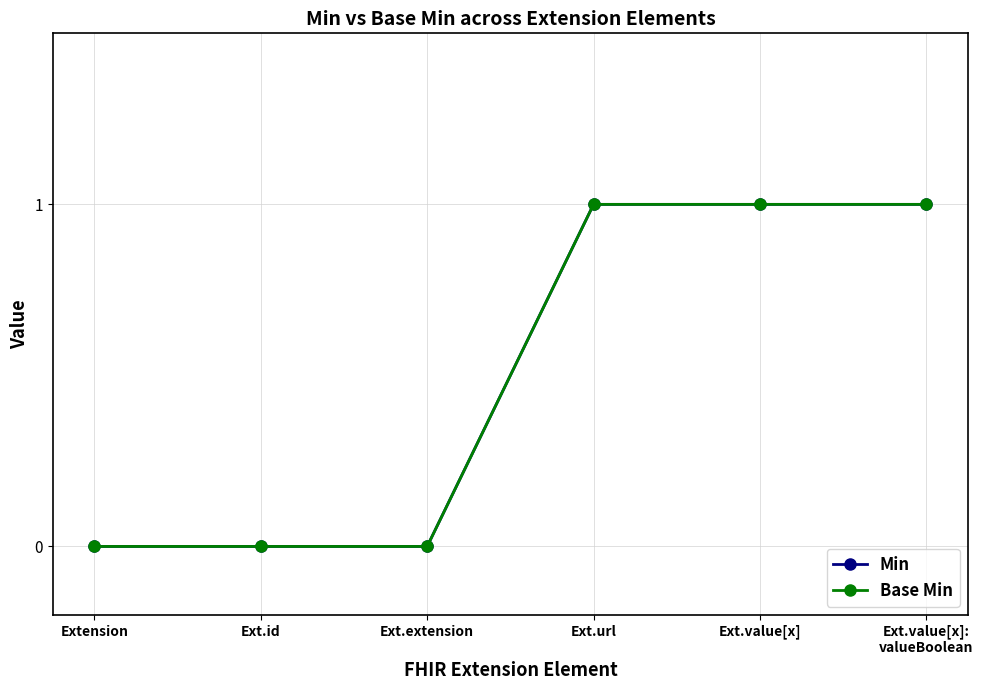

What is the maximum value for Base Min?

1